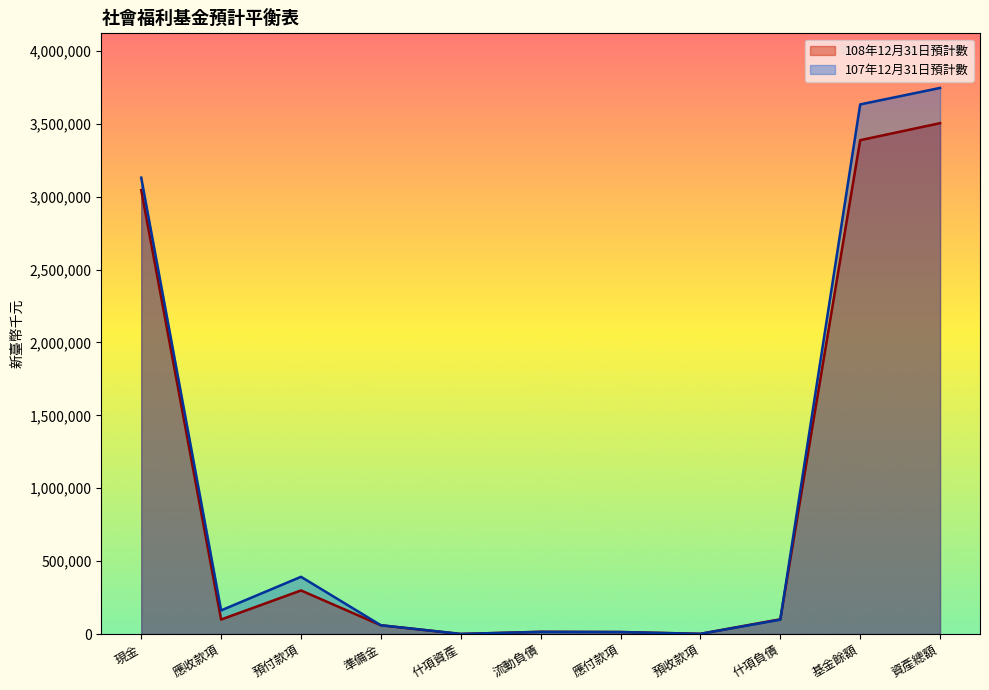

In 107年12月31日預計數, how many points are higher than both neighbors (excluding endpoints)?

2